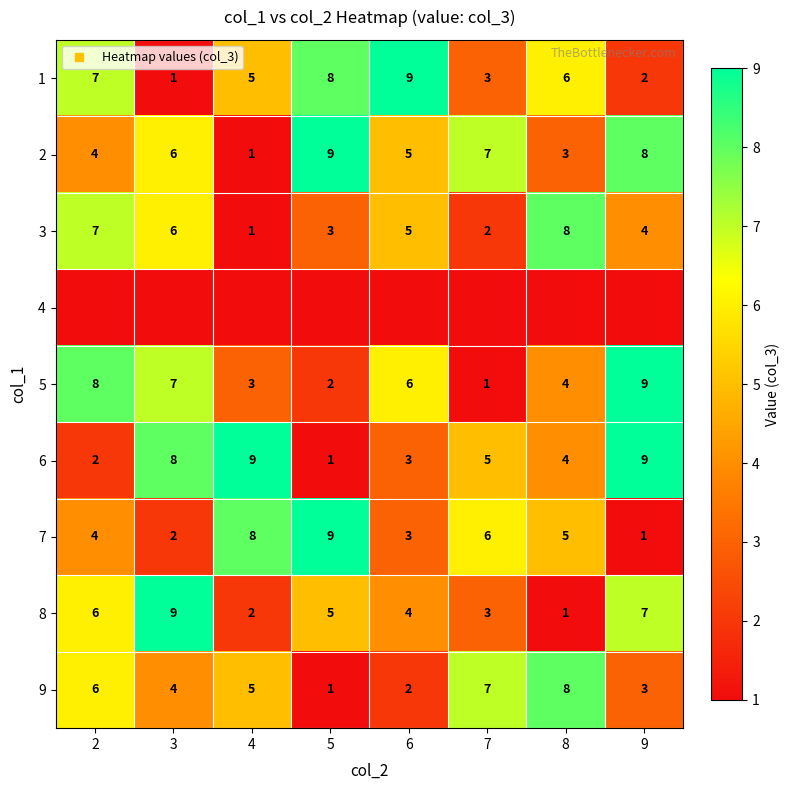

The 5 series shows 2 at 2. True or false?

False